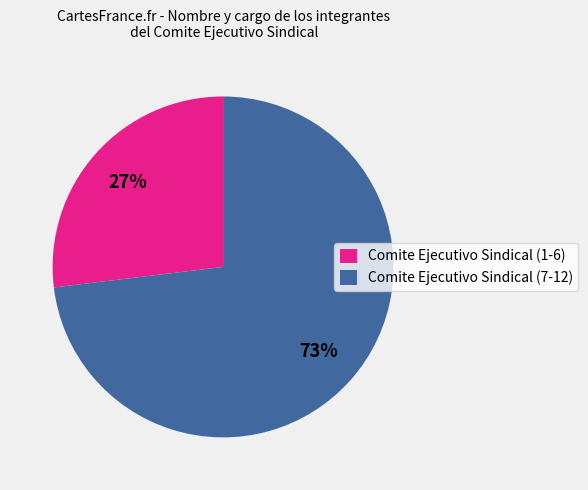

To the nearest percent, what percentage of the pie is Comite Ejecutivo Sindical (1-6)?

27%